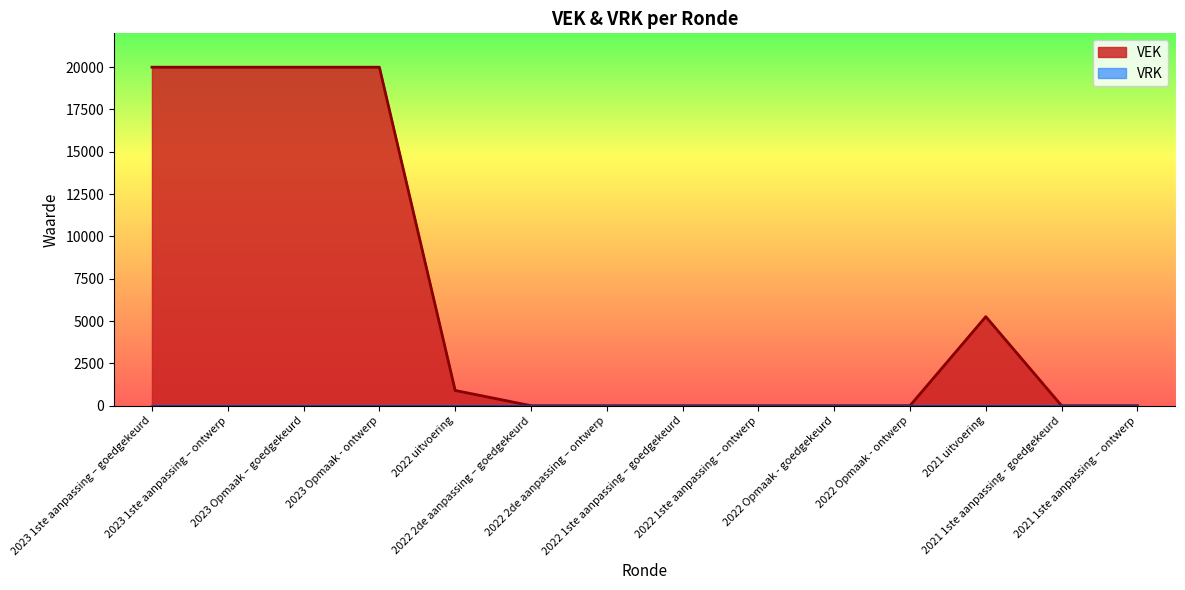

The value at 2021 1ste aanpassing – ontwerp is -6367. True or false?

False